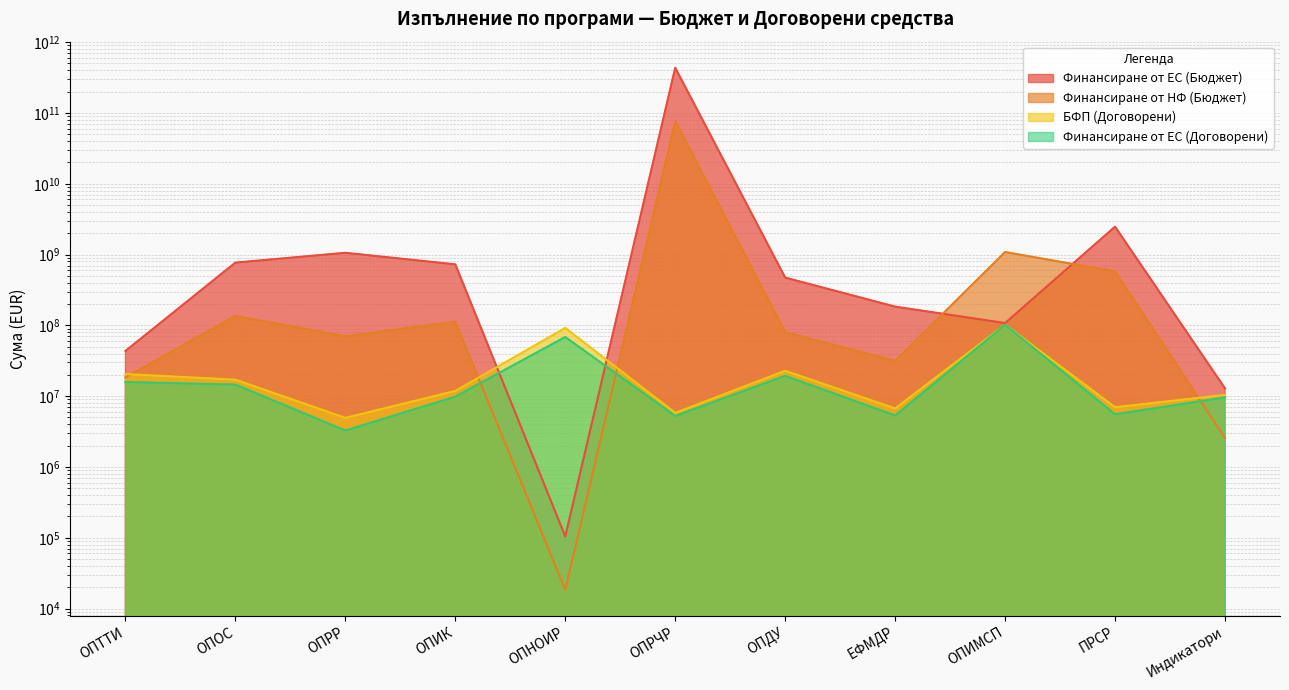

At which label is БФП (Договорени) closest to 53467074?

ОПДУ